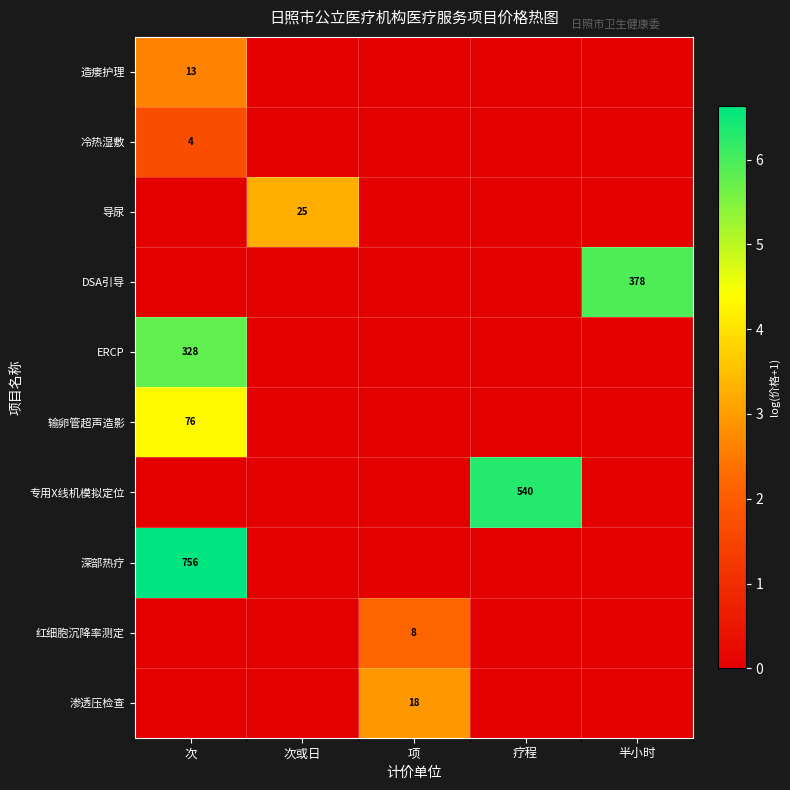

The 冷热湿敷 series shows 7 at 次. True or false?

False